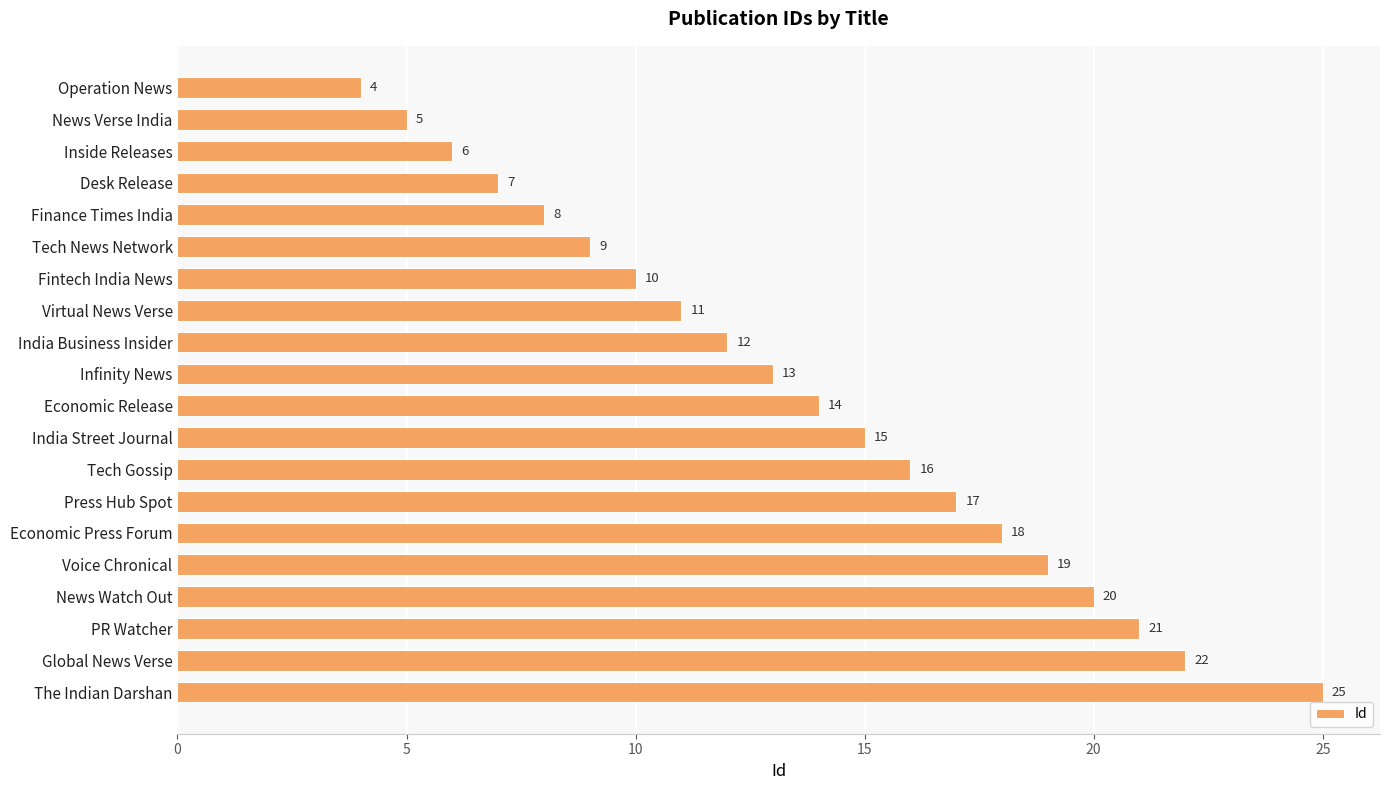

Where is the data nearest to the value 14?

Economic Release